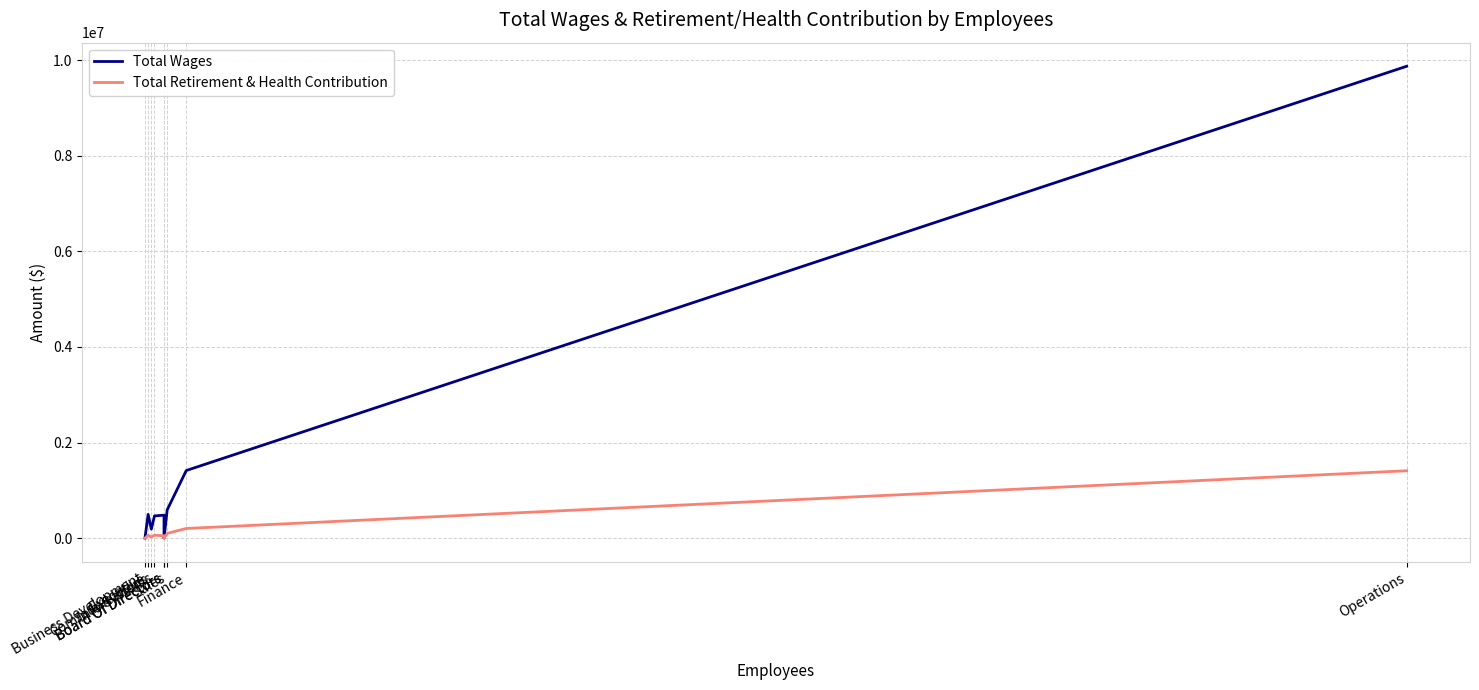

True or false: Total Retirement & Health Contribution and Total Wages intersect in this chart.

False